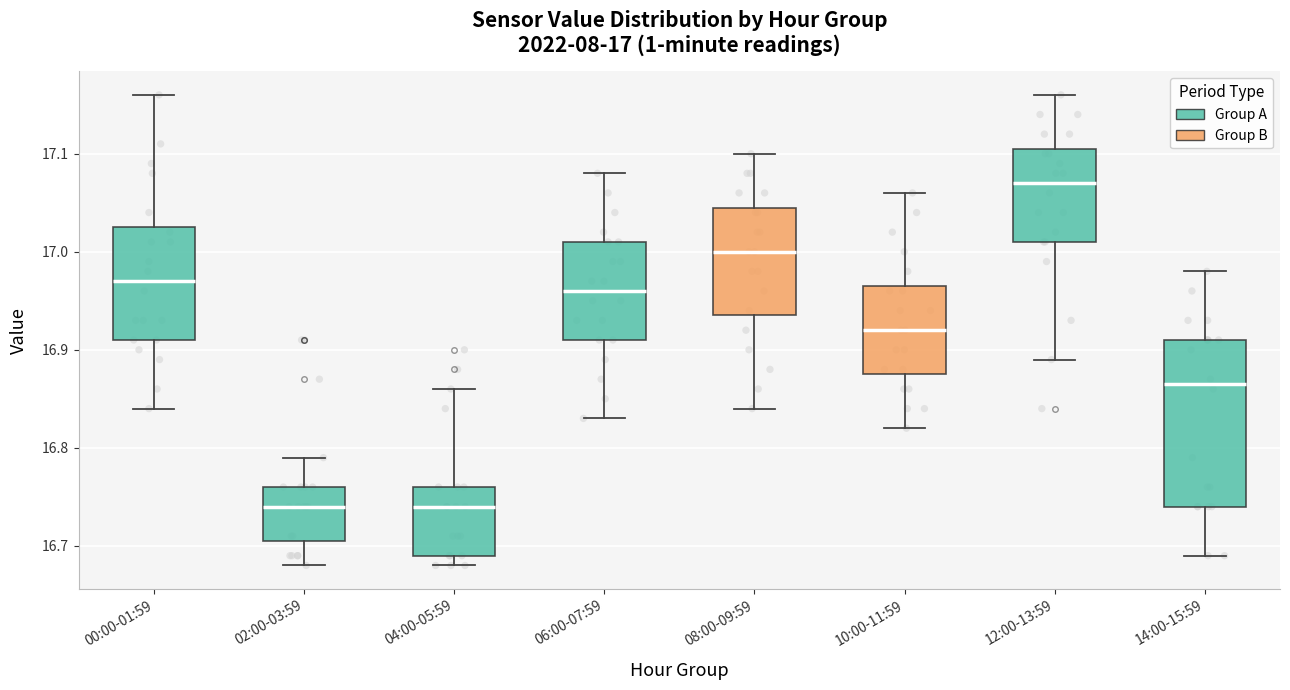

Which box's median line is the highest?

12:00-13:59